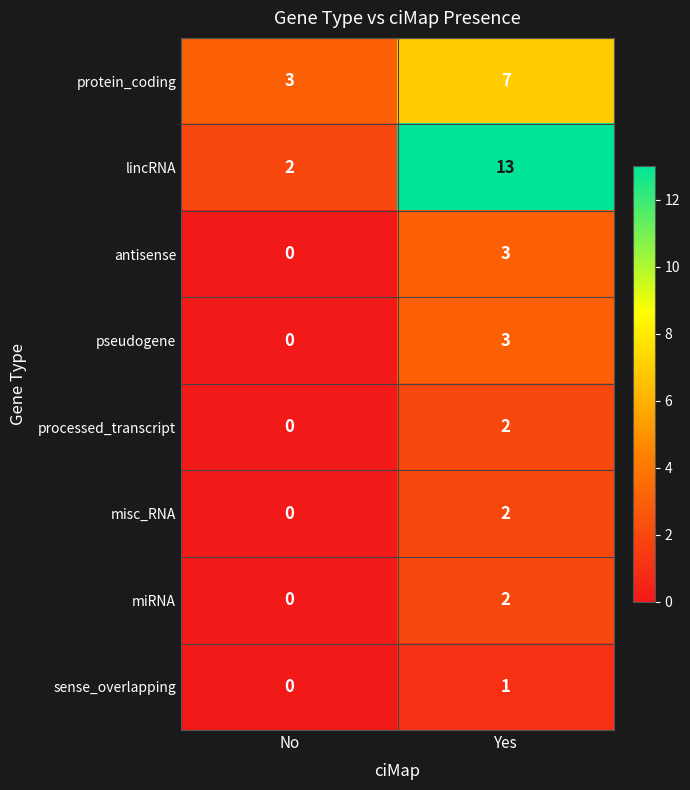

What is the total value across all series at Yes?

33